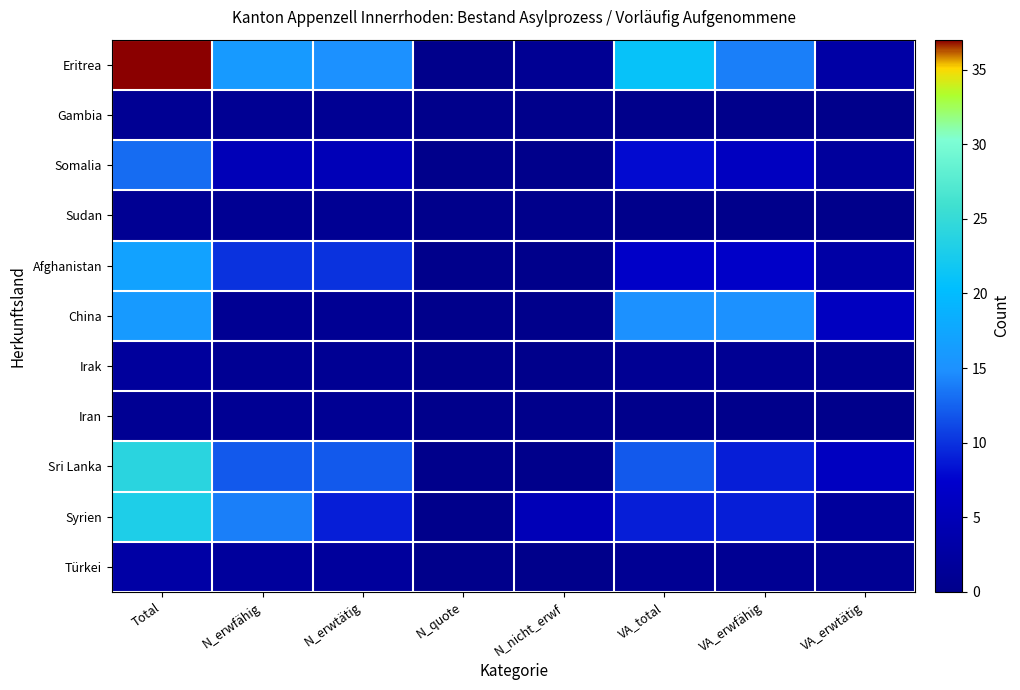

What is the total value across all series at Total?

138